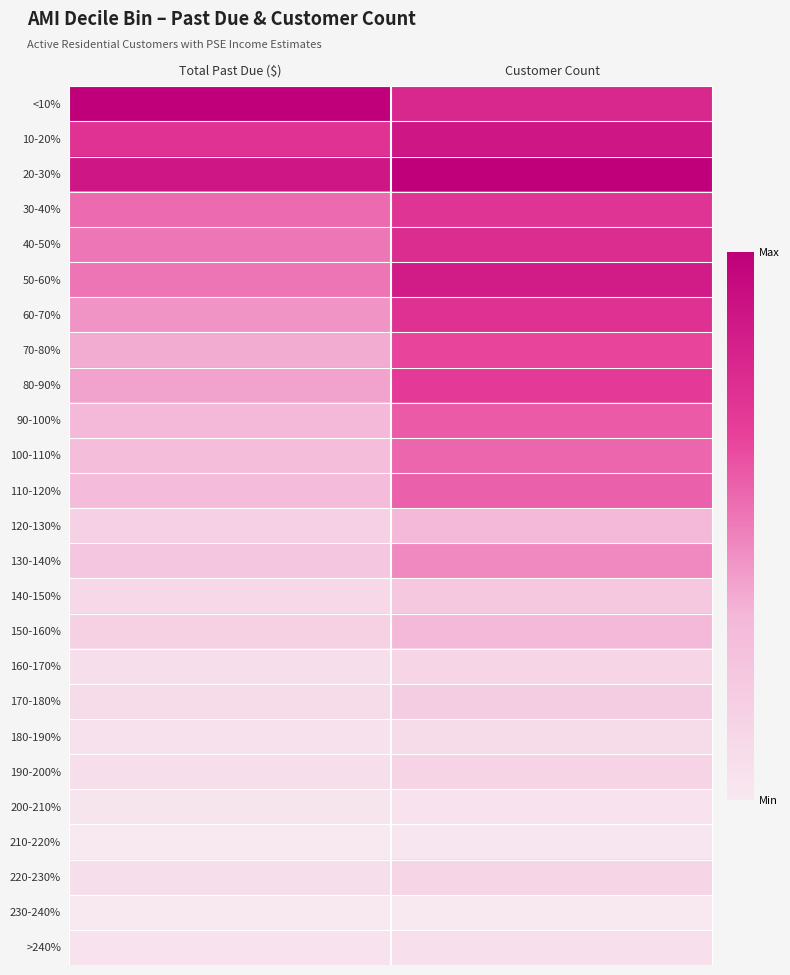

At which category is the sum across all series the highest?

Customer Count